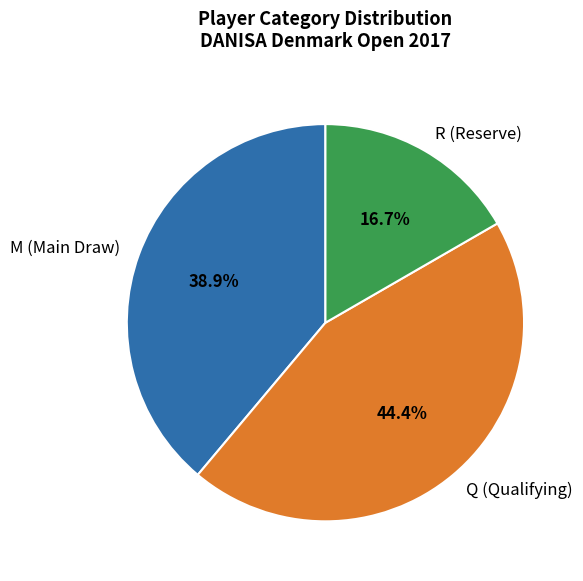

What percentage do Q and R together represent?

61.1%